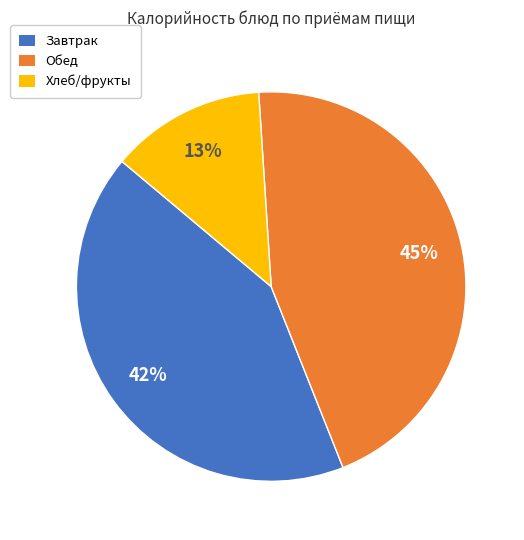

Is there any slice that represents more than half of the pie?

No